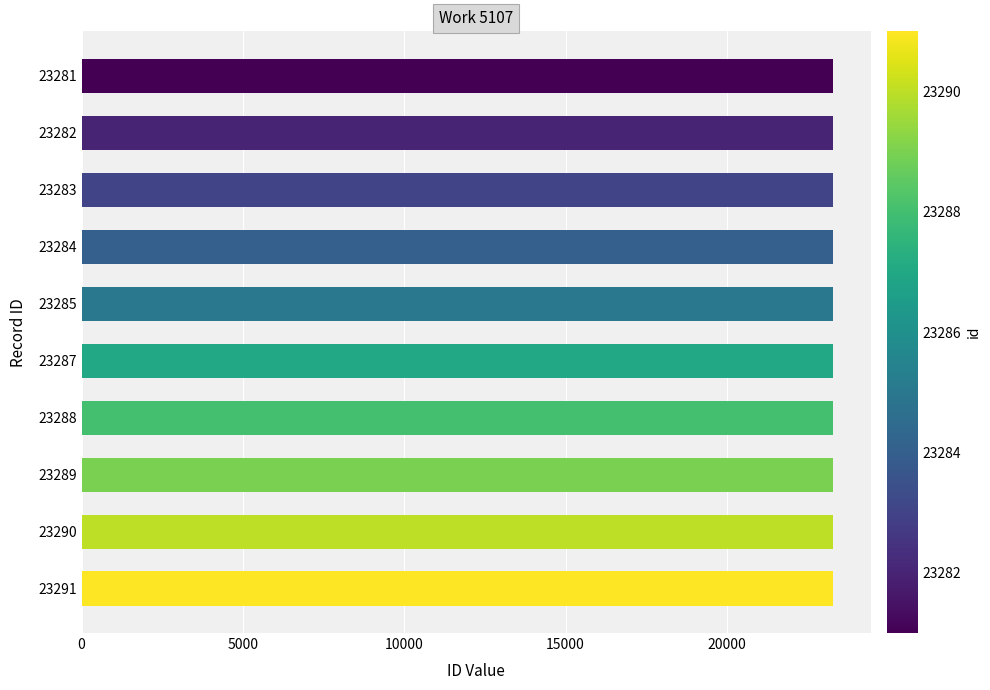

How many values are between 23283 and 23289?

6